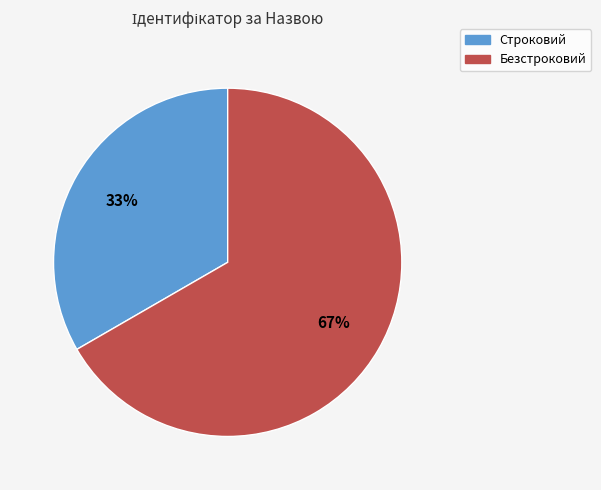

Combined, do Безстроковий and Строковий account for over 50%?

Yes